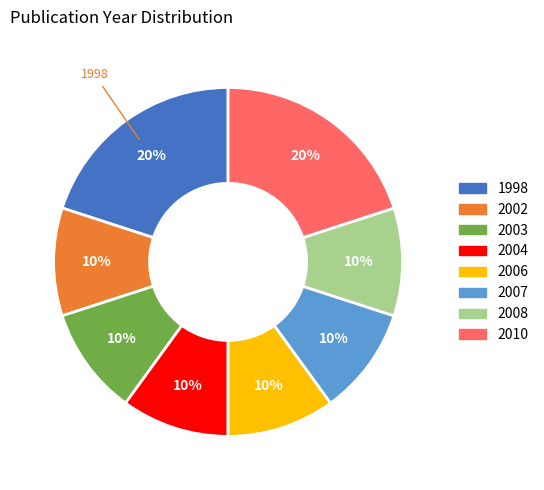

How many segments does this pie chart have?

8